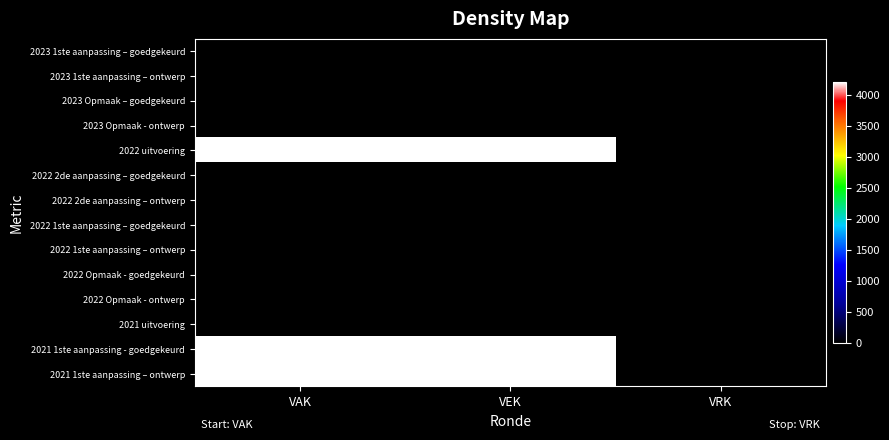

At which category is the sum across all series the highest?

VAK